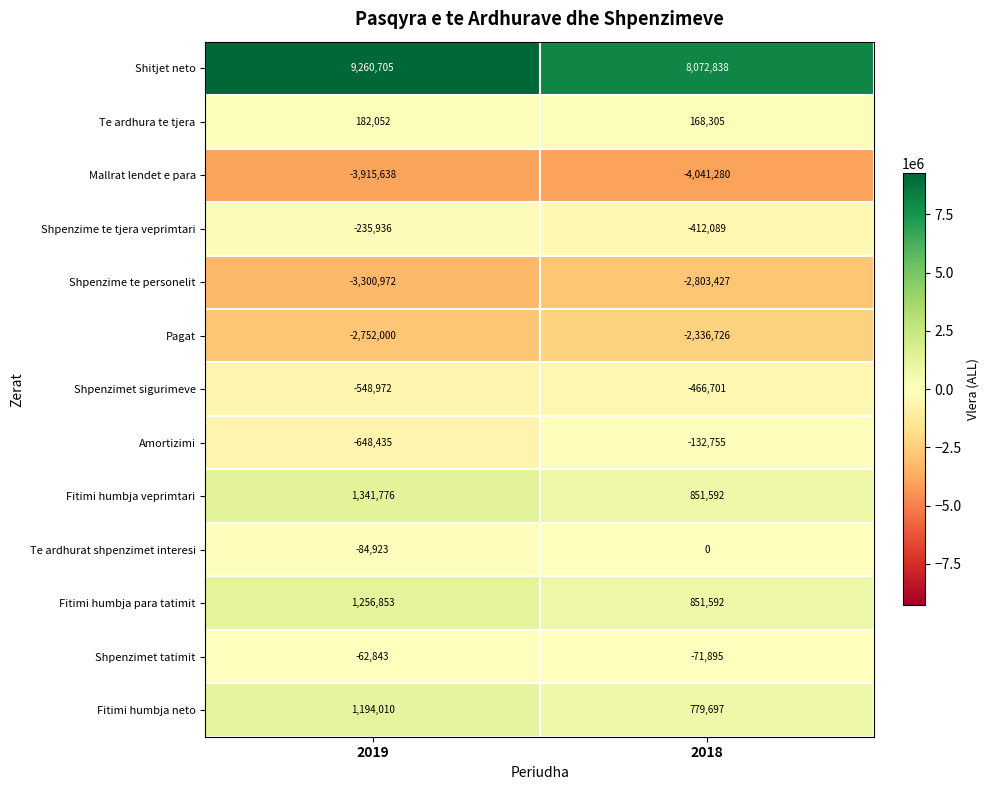

Reading left to right, transcribe all the data shown in this chart.

Shitjet neto: 9260705	8072838
Te ardhura te tjera: 182052	168305
Mallrat lendet e para: -3915638	-4041280
Shpenzime te tjera veprimtari: -235936	-412089
Shpenzime te personelit: -3300972	-2803427
Pagat: -2752000	-2336726
Shpenzimet sigurimeve: -548972	-466701
Amortizimi: -648435	-132755
Fitimi humbja veprimtari: 1341776	851592
Te ardhurat shpenzimet interesi: -84923	0
Fitimi humbja para tatimit: 1256853	851592
Shpenzimet tatimit: -62843	-71895
Fitimi humbja neto: 1194010	779697